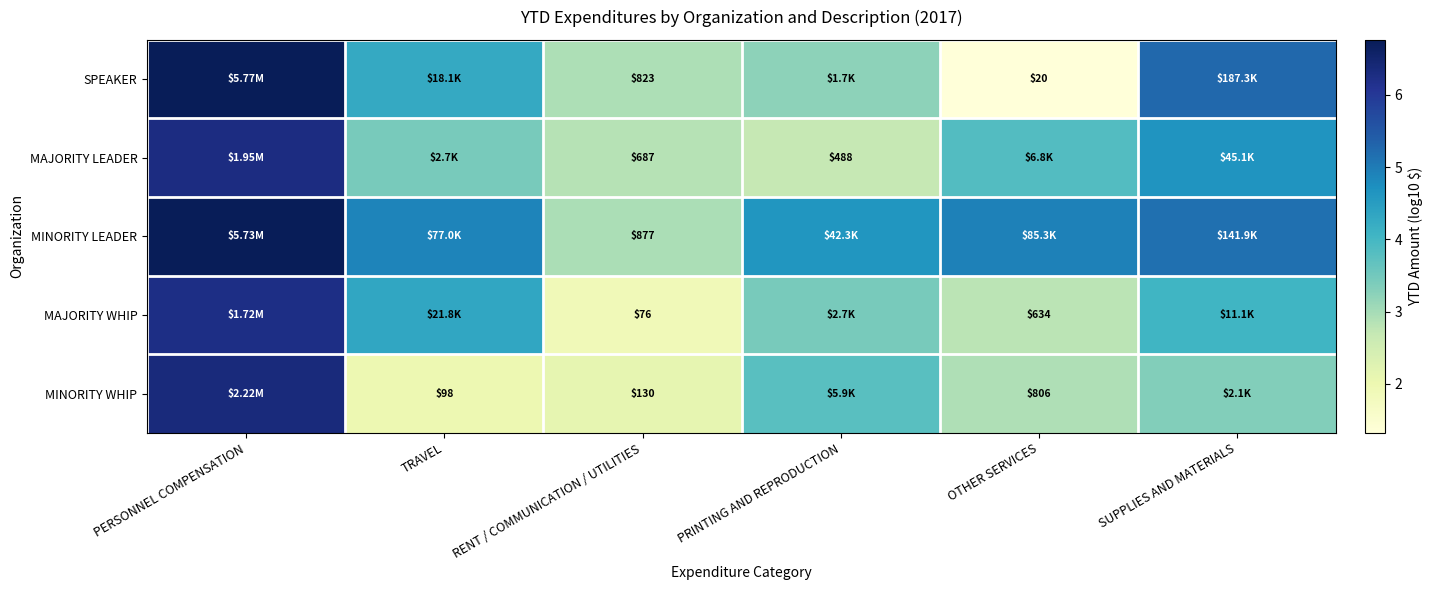

How many distinct data groups are displayed?

5